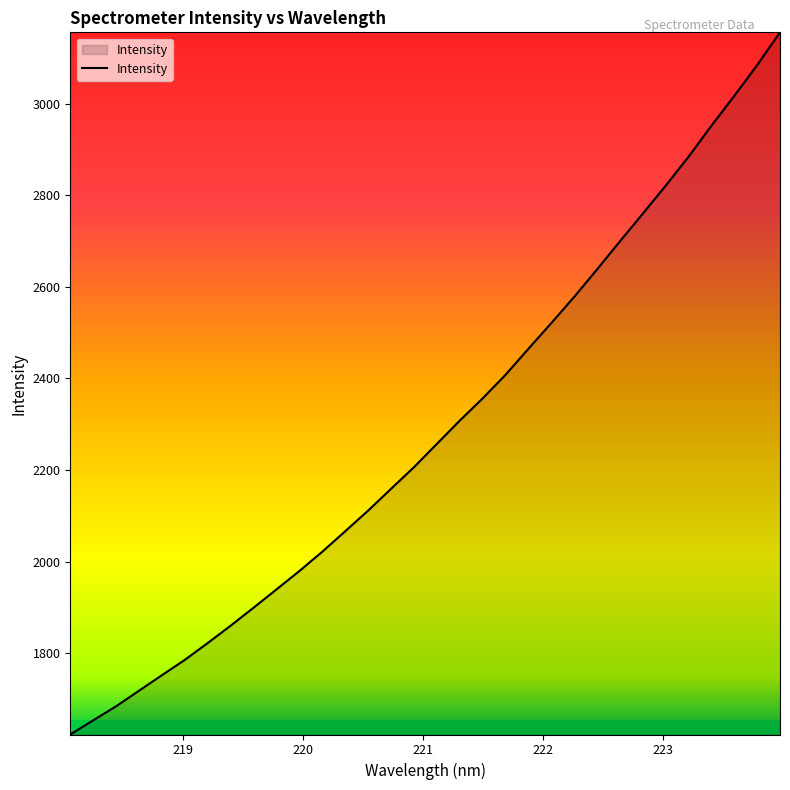

What is the difference between the maximum and minimum values?

1533.2